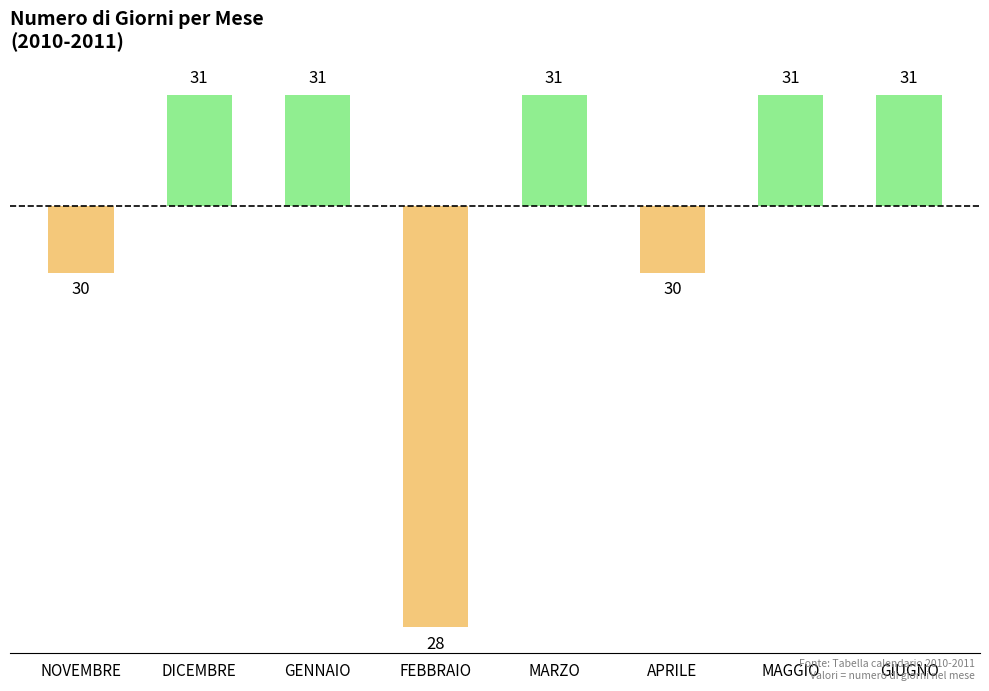

At which label does the data first exceed 0?

DICEMBRE